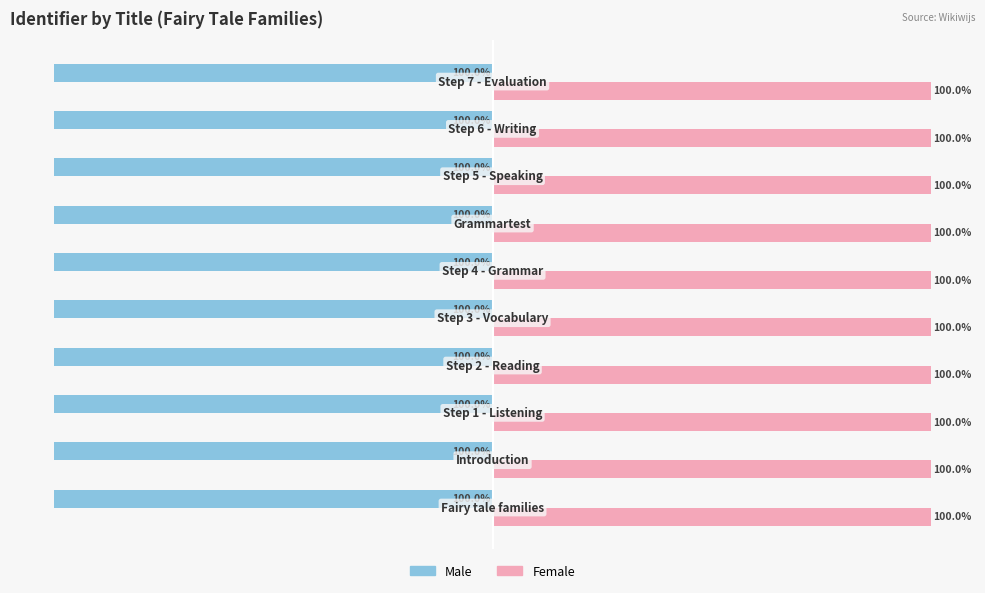

Which series has the largest total across all categories?

Female